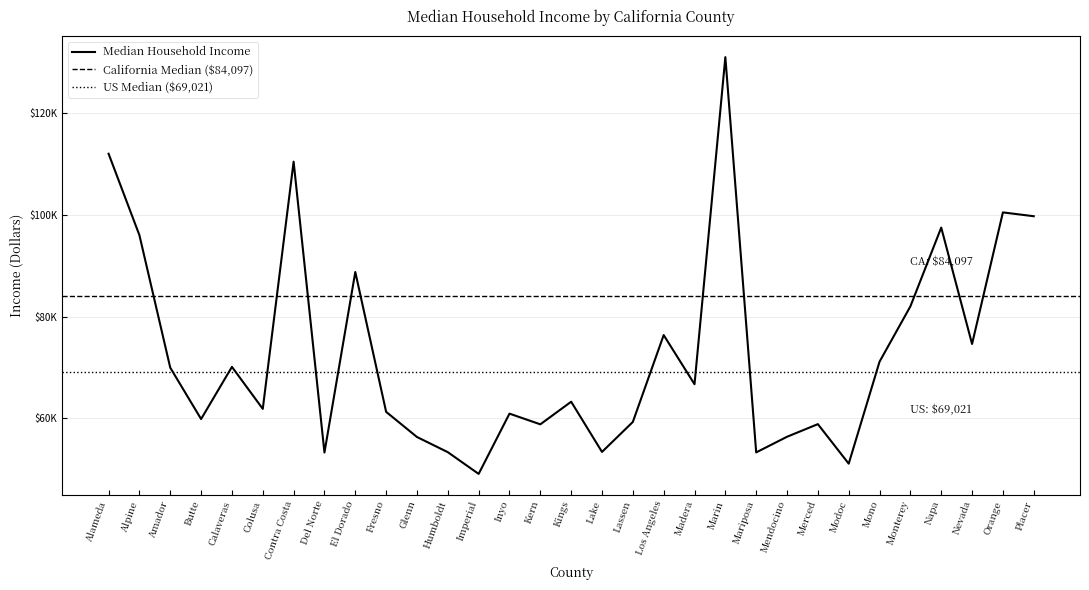

The value at Del Norte is 79508. True or false?

False